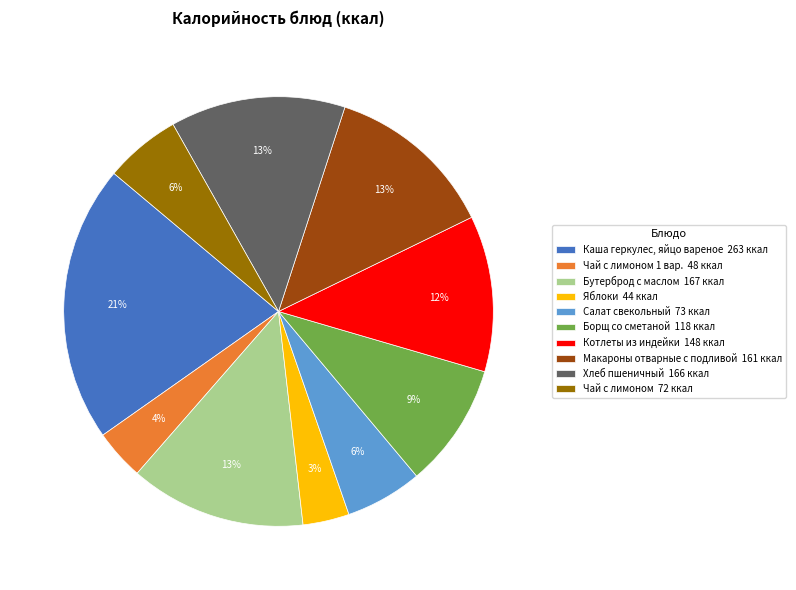

What is the ratio of the value at Борщ со сметаной 118 ккал to the value at Макароны отварные с подливой 161 ккал?

0.7